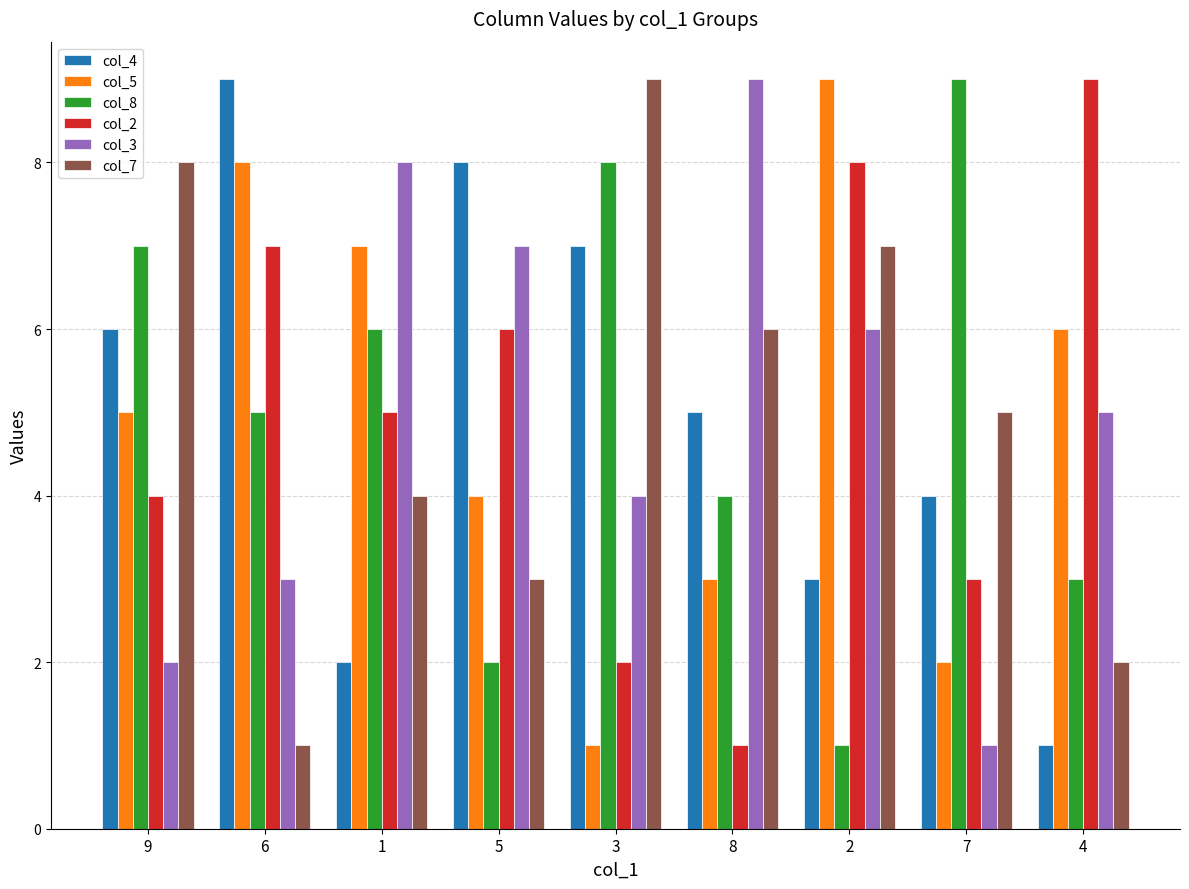

What is the average value of the col_7 series?

5